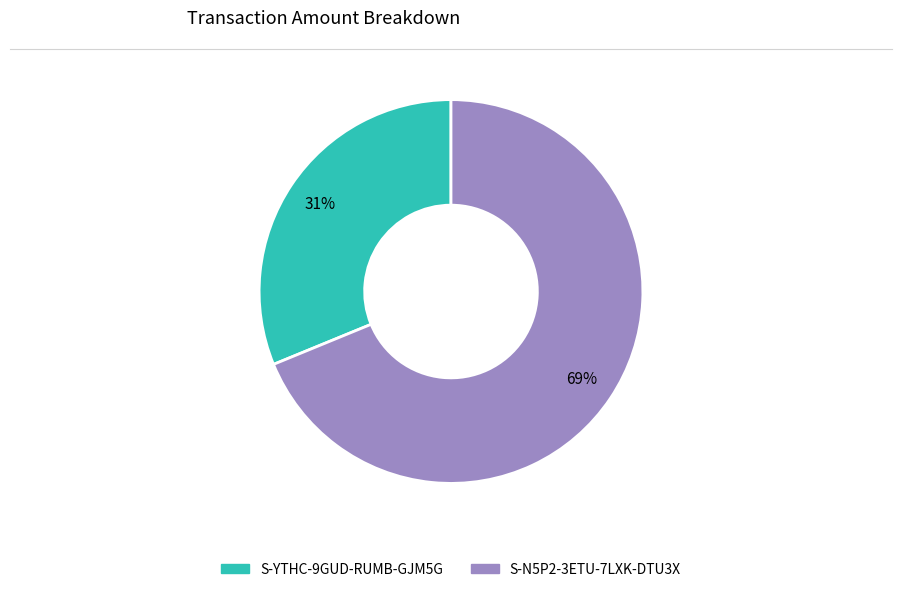

Combined, do S-N5P2-3ETU-7LXK-DTU3X and S-YTHC-9GUD-RUMB-GJM5G account for over 50%?

Yes